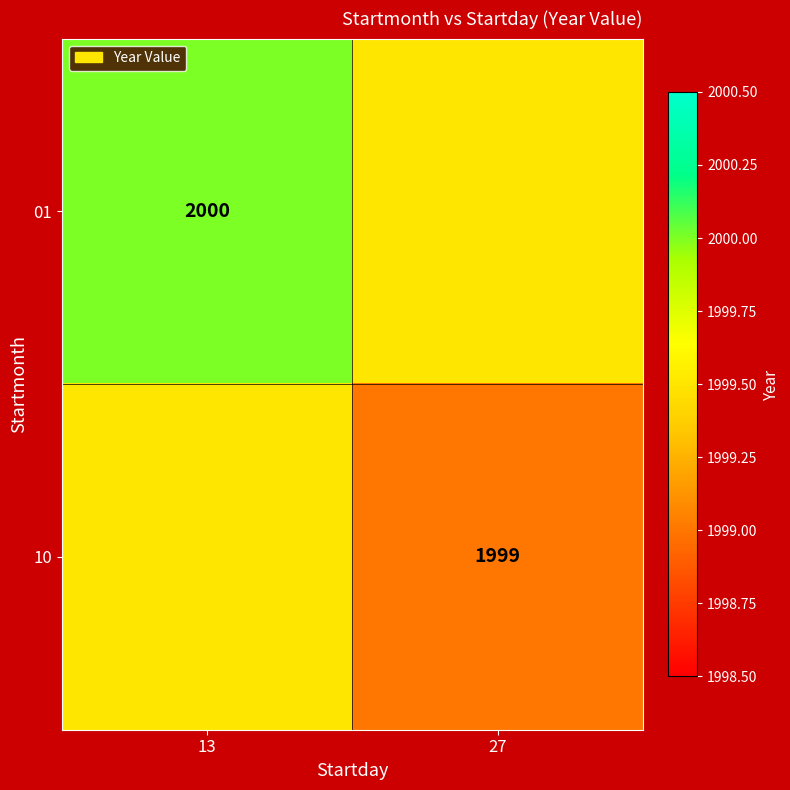

Is it true that 10 equals 2834.2 at 27?

False